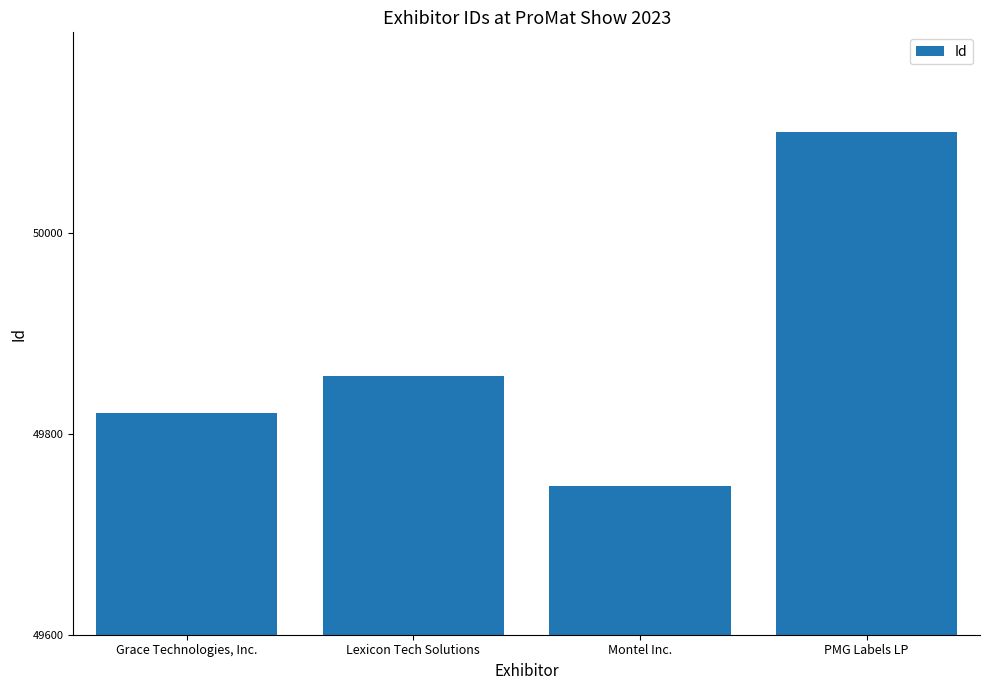

The value at Grace Technologies, Inc. is 49821. True or false?

True